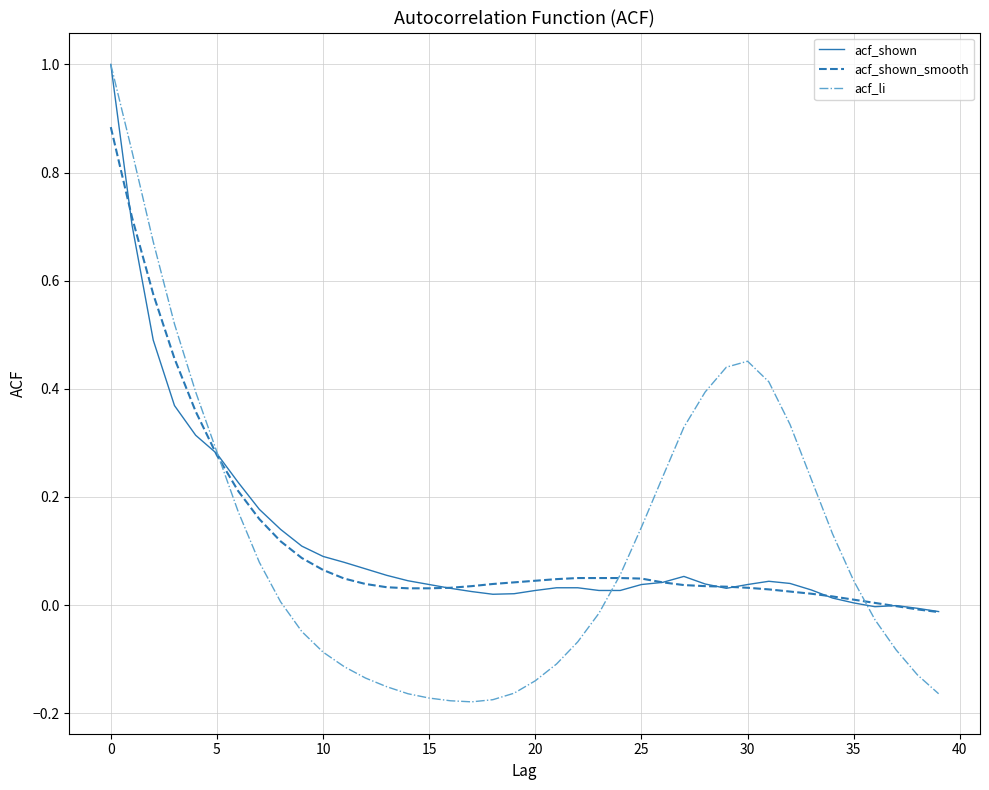

Which series has the largest range (max minus min)?

acf_li